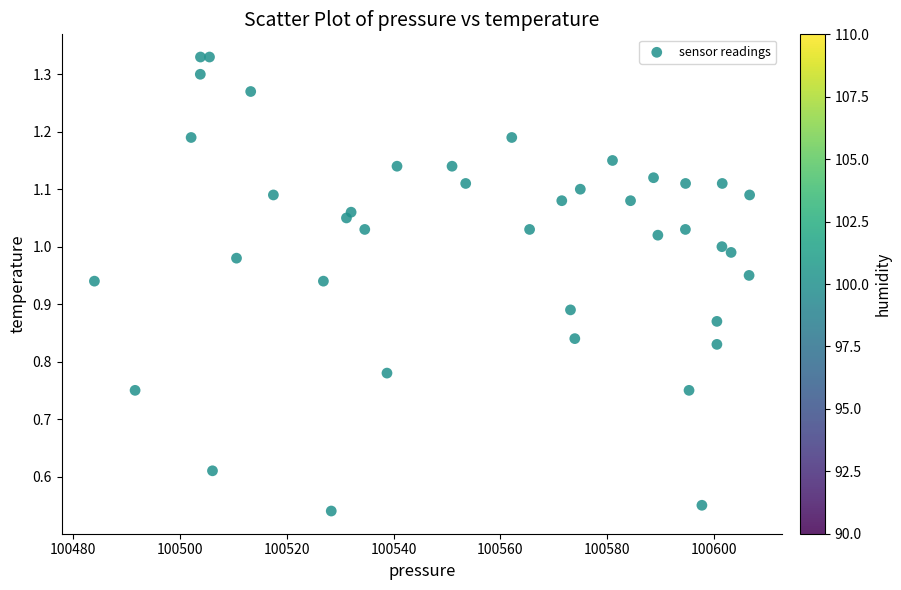

What is the range of X values (max minus min)?

122.8